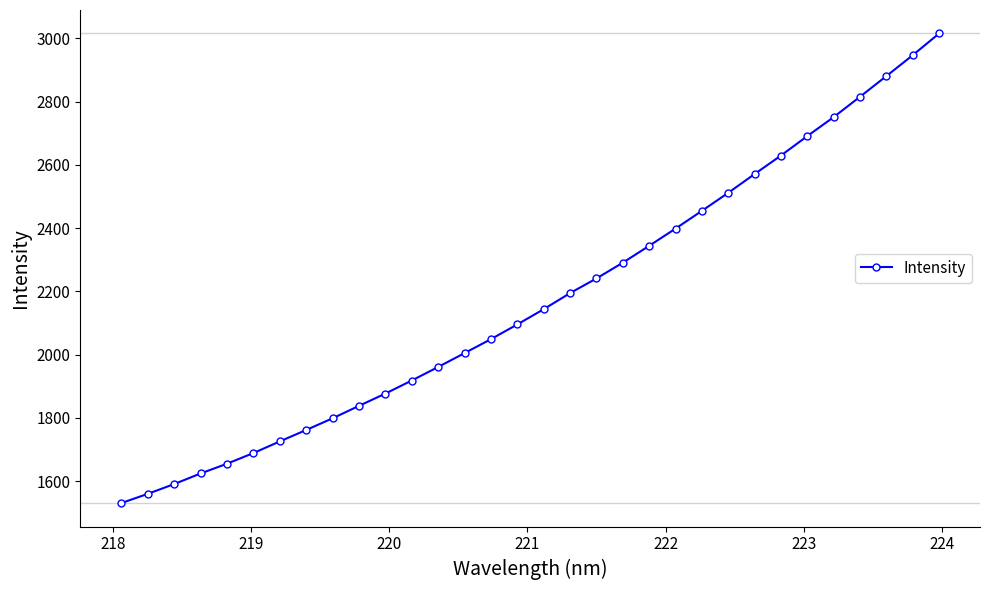

What is the value of the 26th point from the left?

2629.4